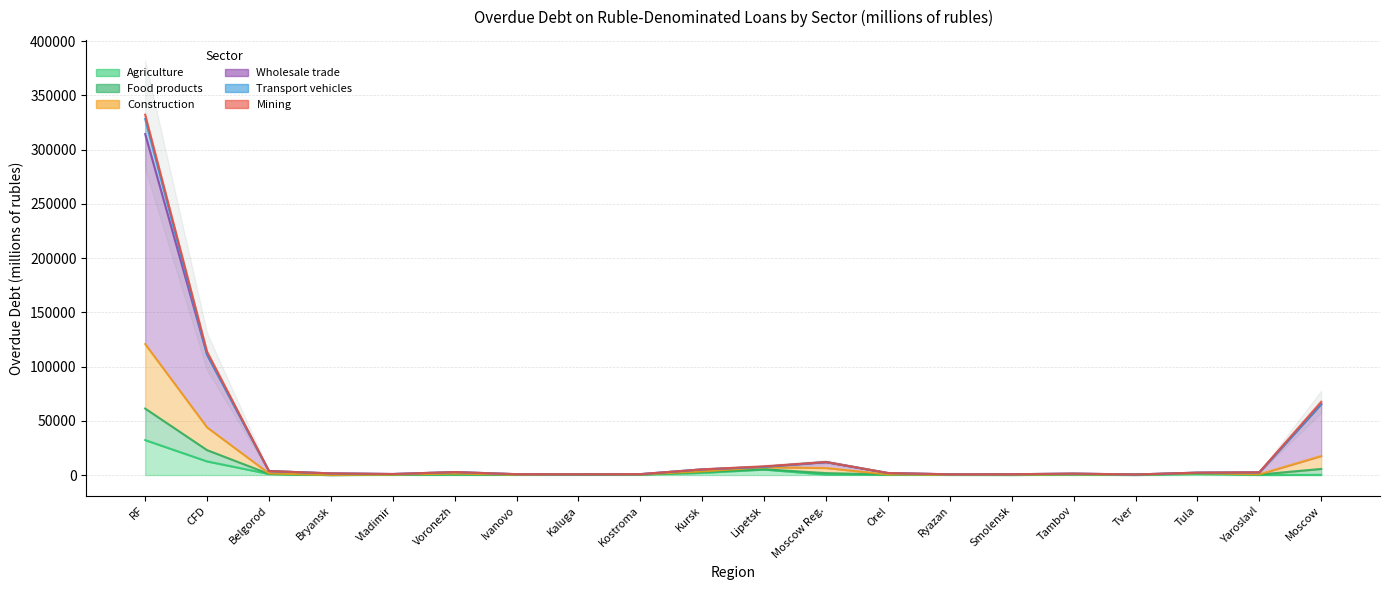

What is the smallest value displayed?

17